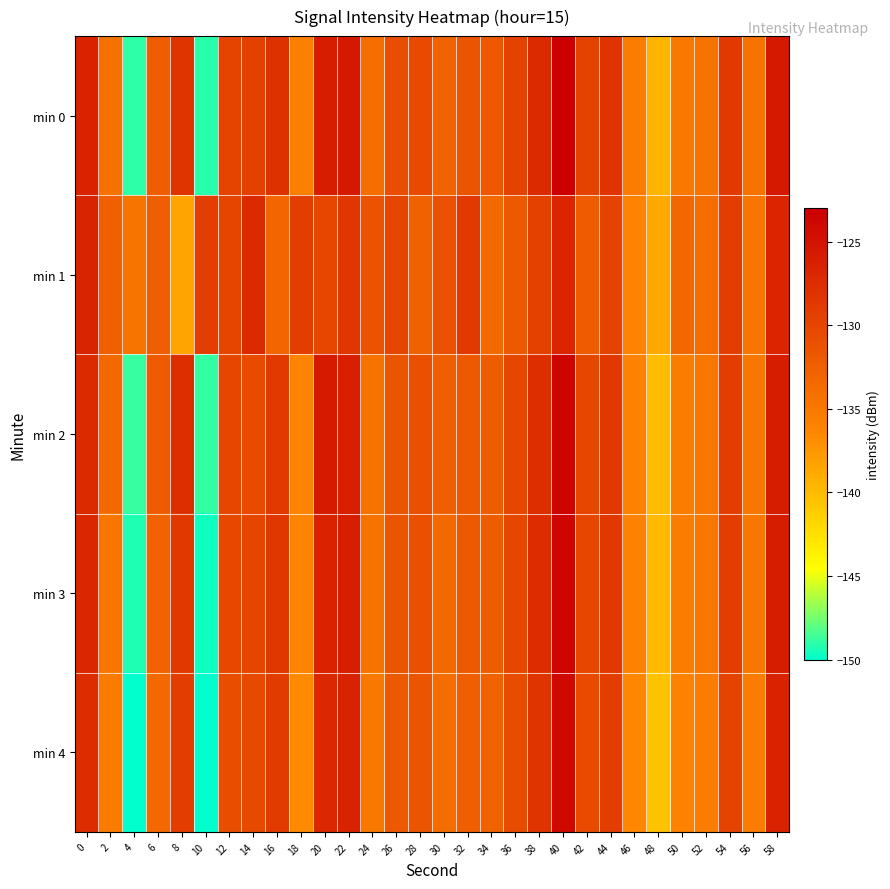

Reading left to right, extract all data points from this chart.

min 0: 0=-126.6	2=-134.3	4=-149.0	6=-132.3	8=-128.2	10=-149.1	12=-129.7	14=-129.4	16=-128.0	18=-135.7	20=-126.0	22=-125.6	24=-134.0	26=-130.9	28=-130.5	30=-132.9	32=-131.4	34=-131.7	36=-129.6	38=-127.1	40=-123.1	42=-129.6	44=-128.1	46=-135.4	48=-139.5	50=-135.0	52=-134.4	54=-128.7	56=-134.4	58=-125.5
min 1: 0=-126.6	2=-132.5	4=-134.5	6=-132.4	8=-138.4	10=-129.1	12=-129.9	14=-127.1	16=-133.1	18=-129.3	20=-130.1	22=-128.5	24=-131.2	26=-129.9	28=-132.7	30=-131.0	32=-128.8	34=-133.5	36=-131.9	38=-129.3	40=-126.8	42=-132.1	44=-129.7	46=-136.0	48=-138.8	50=-133.2	52=-133.9	54=-129.1	56=-134.7	58=-126.8
min 2: 0=-127.2	2=-133.5	4=-148.8	6=-132.0	8=-127.7	10=-148.9	12=-130.1	14=-130.5	16=-128.8	18=-136.1	20=-125.7	22=-126.2	24=-134.5	26=-131.3	28=-131.0	30=-132.5	32=-131.9	34=-132.2	36=-130.1	38=-127.7	40=-123.5	42=-130.1	44=-128.7	46=-135.9	48=-140.0	50=-135.5	52=-134.9	54=-129.2	56=-134.9	58=-126.0
min 3: 0=-127.0	2=-134.8	4=-149.3	6=-132.9	8=-128.7	10=-149.6	12=-130.2	14=-129.9	16=-128.5	18=-136.2	20=-126.5	22=-126.1	24=-134.5	26=-131.4	28=-131.0	30=-133.4	32=-131.9	34=-132.2	36=-130.1	38=-127.6	40=-123.6	42=-130.1	44=-128.6	46=-135.9	48=-140.0	50=-135.5	52=-134.9	54=-129.2	56=-134.9	58=-126.0
min 4: 0=-127.6	2=-135.3	4=-150.0	6=-133.3	8=-129.2	10=-150.1	12=-130.7	14=-130.4	16=-129.0	18=-136.7	20=-127.0	22=-126.6	24=-135.0	26=-131.9	28=-131.5	30=-133.9	32=-132.4	34=-132.7	36=-130.6	38=-128.1	40=-124.1	42=-130.6	44=-129.1	46=-136.4	48=-140.5	50=-136.0	52=-135.4	54=-129.7	56=-135.4	58=-126.5